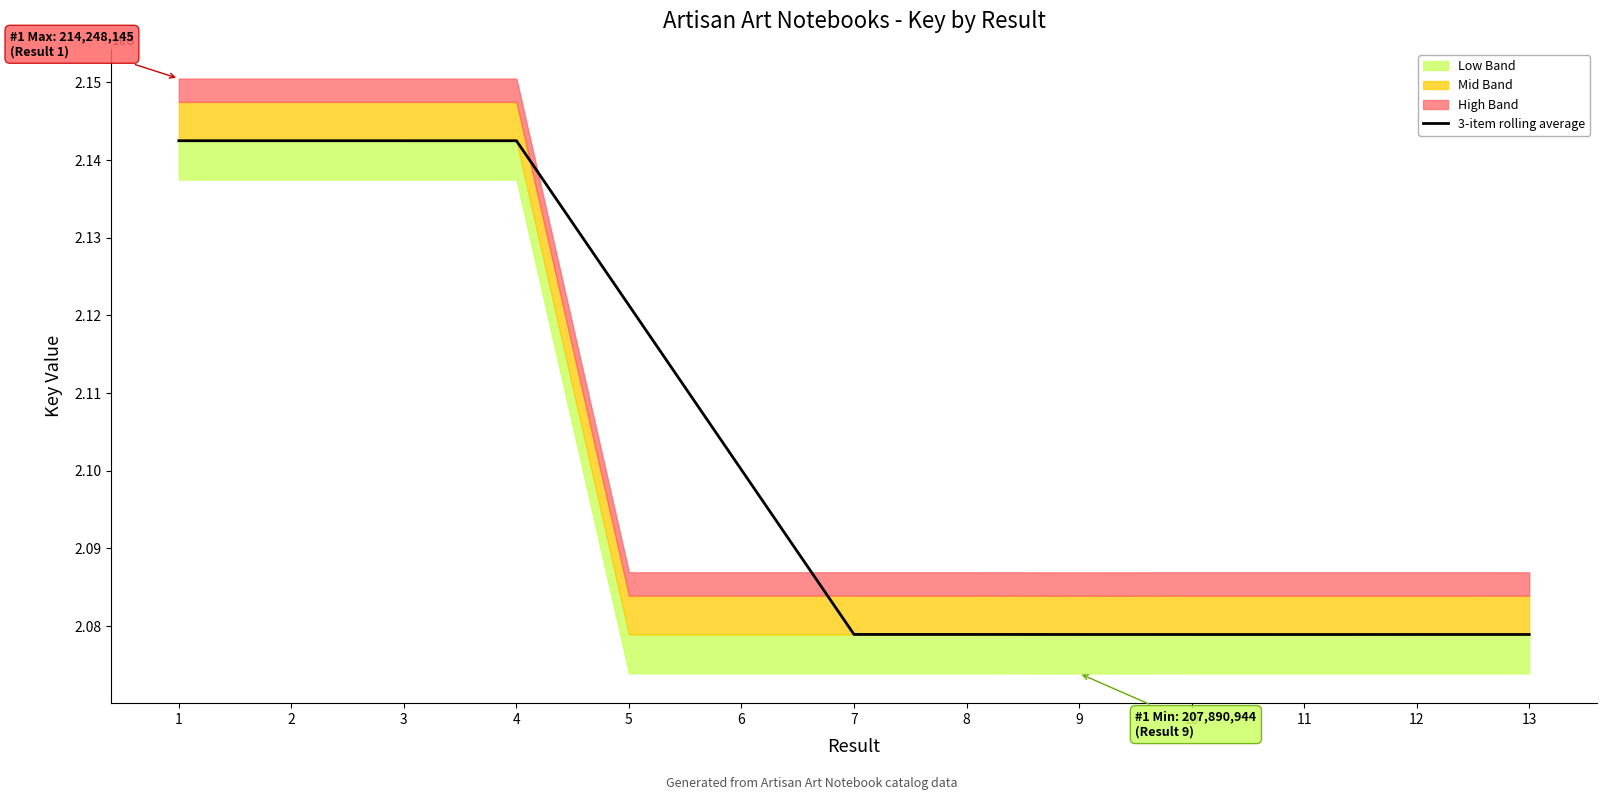

What is the sum of all values?

2734379785.2